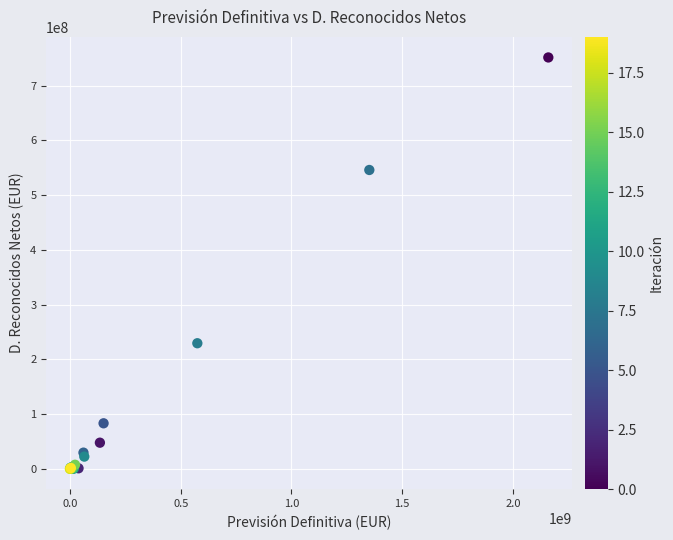

What Y value in the scatter plot is closest to 375719904?

229389908.4